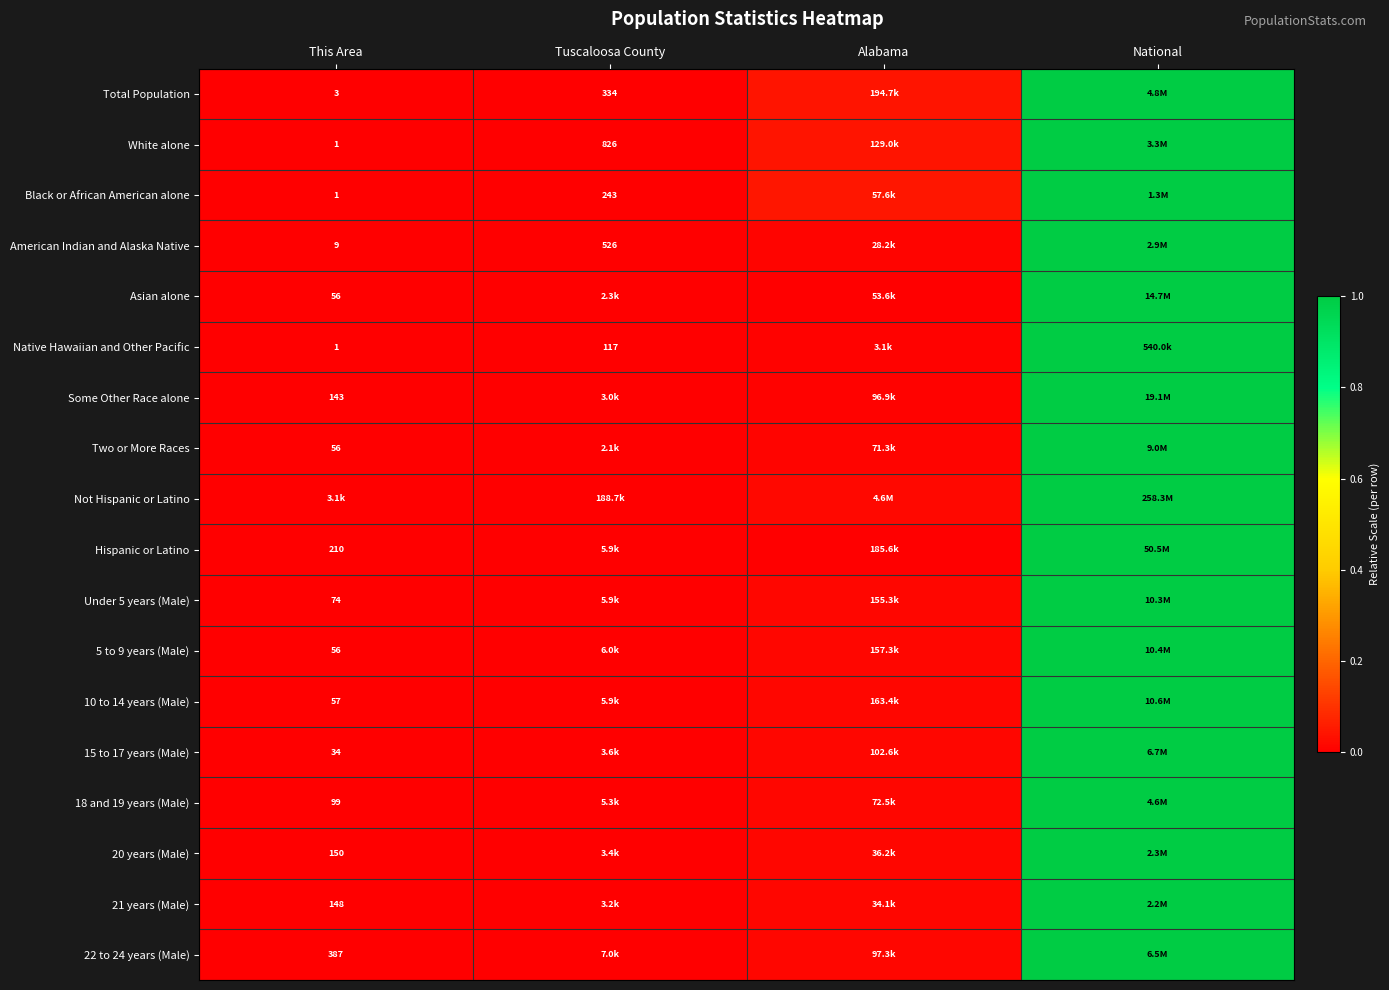

The Black or African American alone series shows 0.0 at Tuscaloosa County. True or false?

True